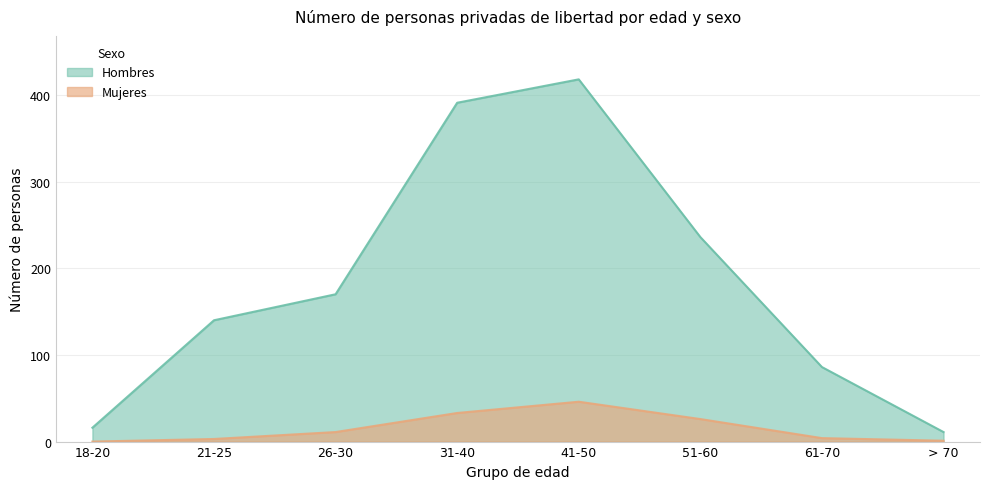

What is the difference between the Hombres values at 51-60 and 61-70?

150